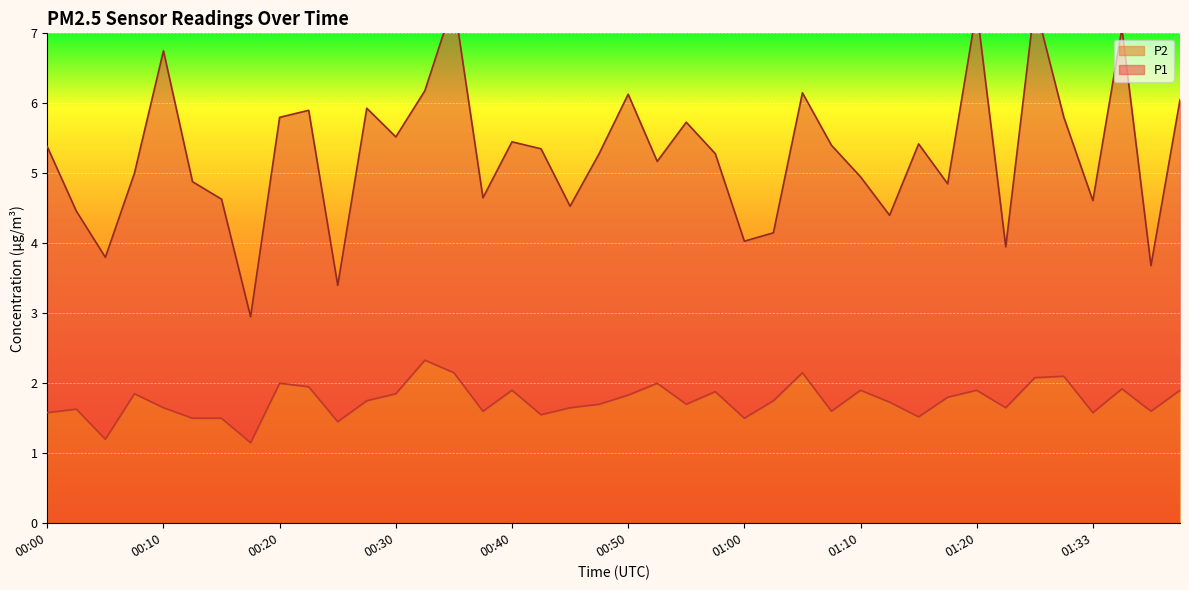

At how many categories does at least one series exceed 4?

35